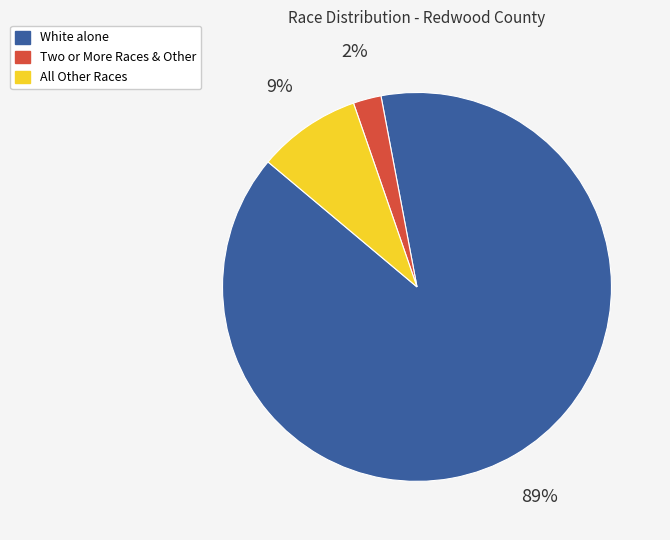

How many segments does this pie chart have?

3